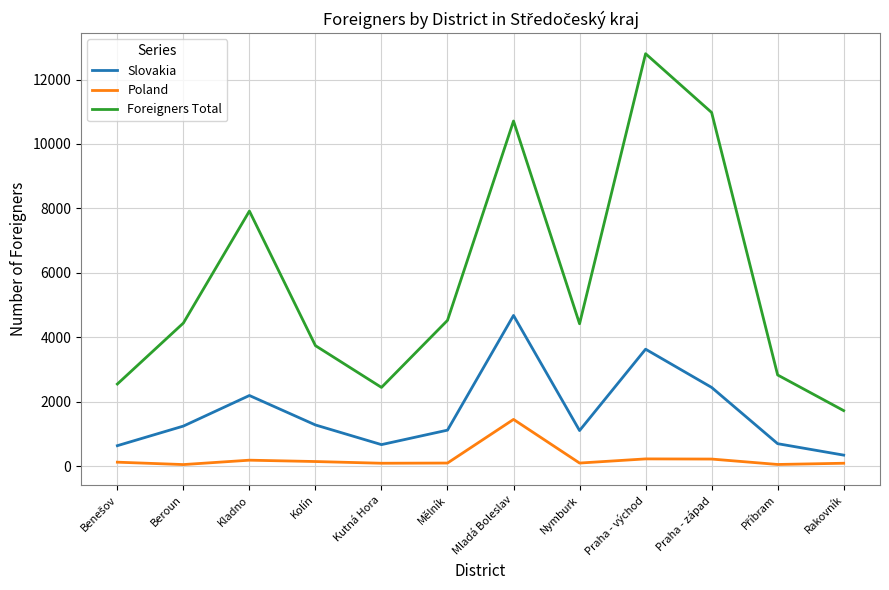

What position from the right is Kladno?

10